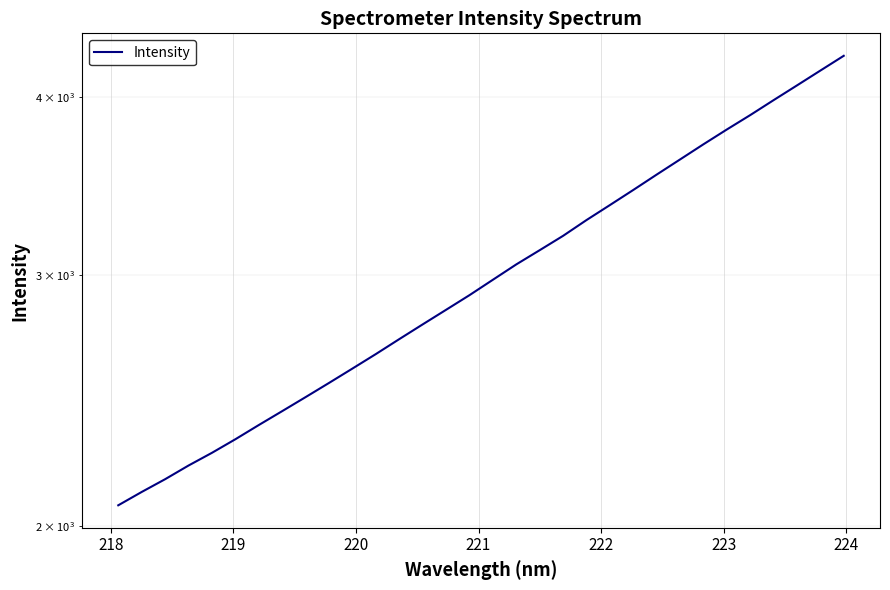

True or false: there are more than 0 points higher than both neighbors.

False